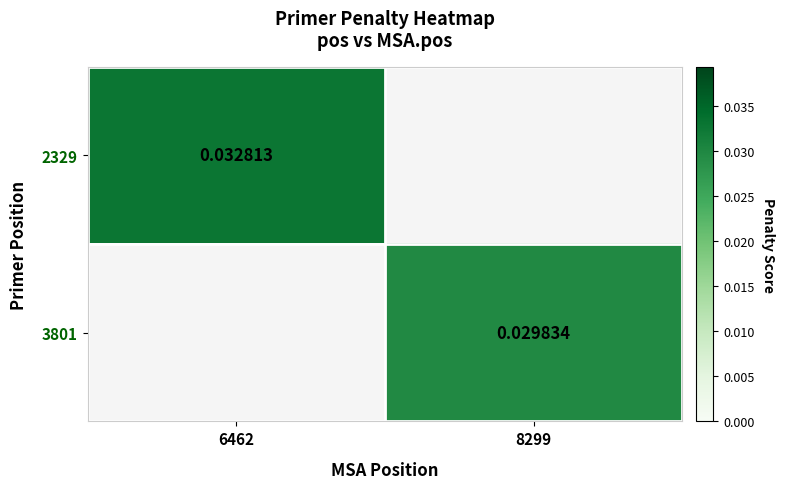

Rank the series at 8299 from highest to lowest value.

2329, 3801